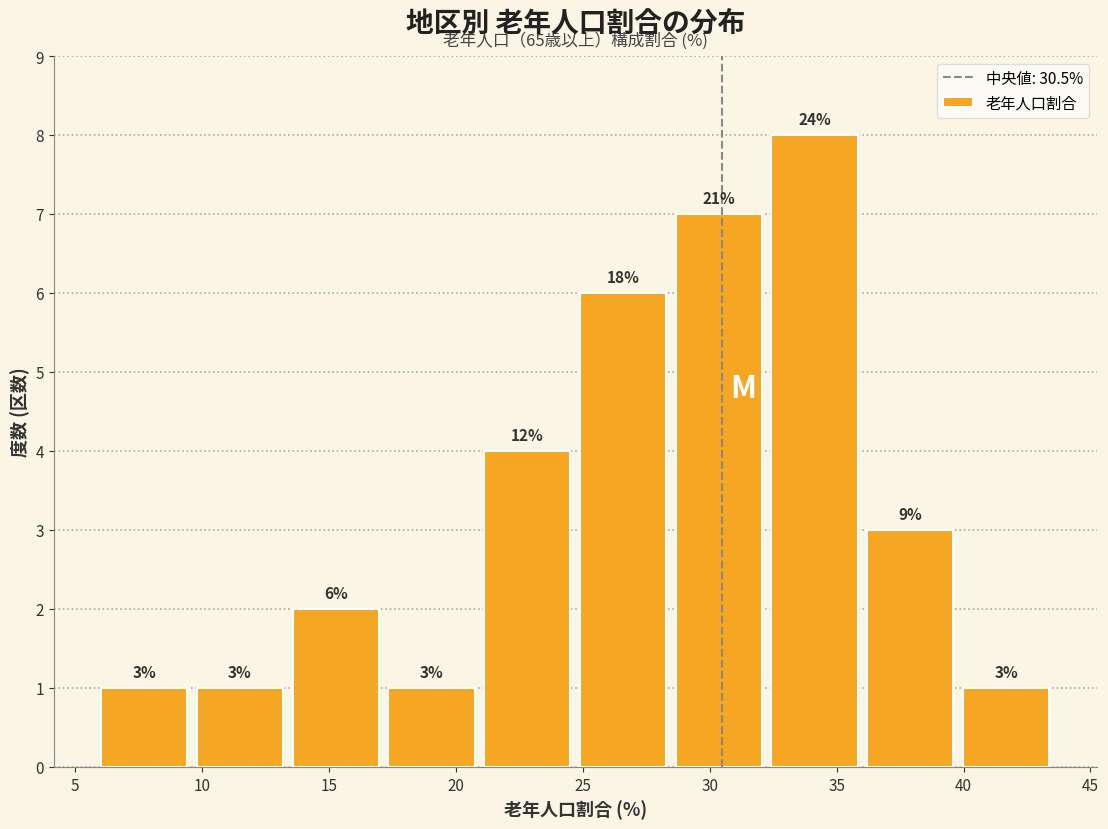

Over which range of the x-axis is the bar tallest?

32.5 to 36.0